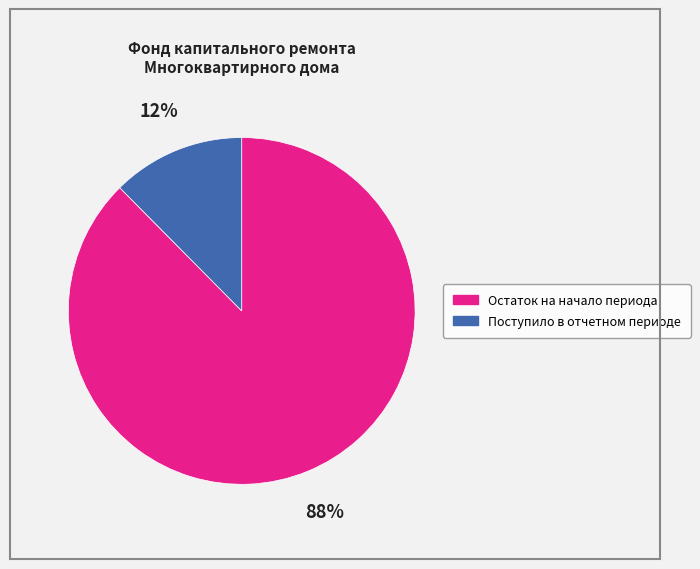

How many slices are in this pie chart?

2